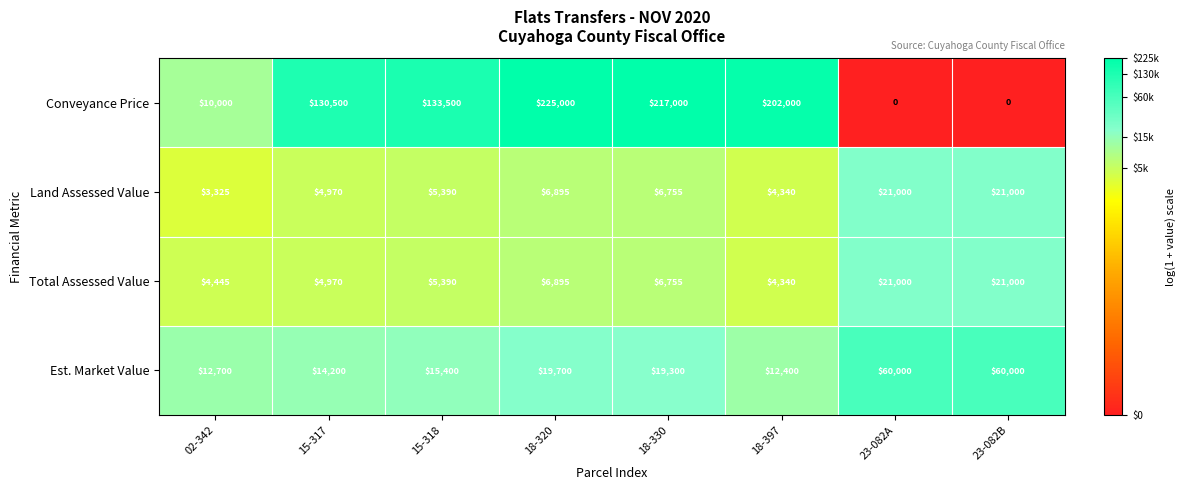

What is the difference between the maximum and minimum values in the Land Assessed Value series?

17675